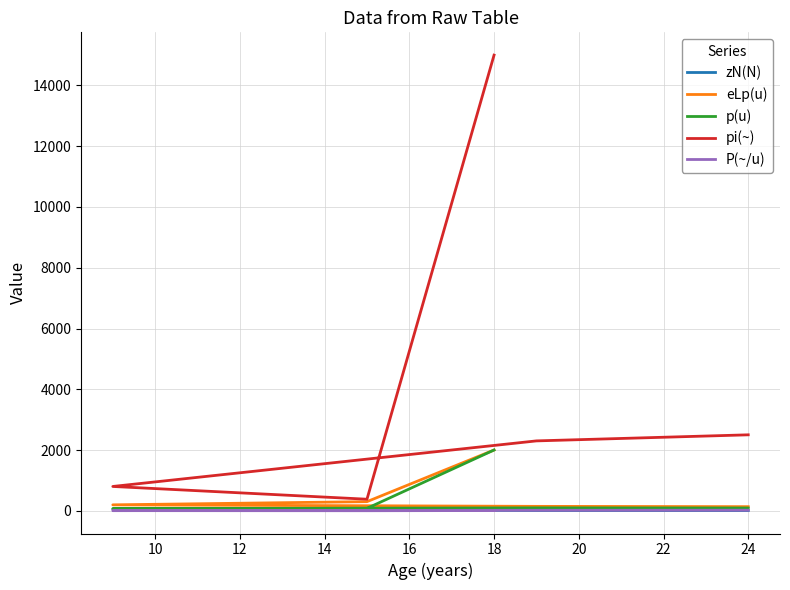

How many values in the P(~/u) series are below 7?

2